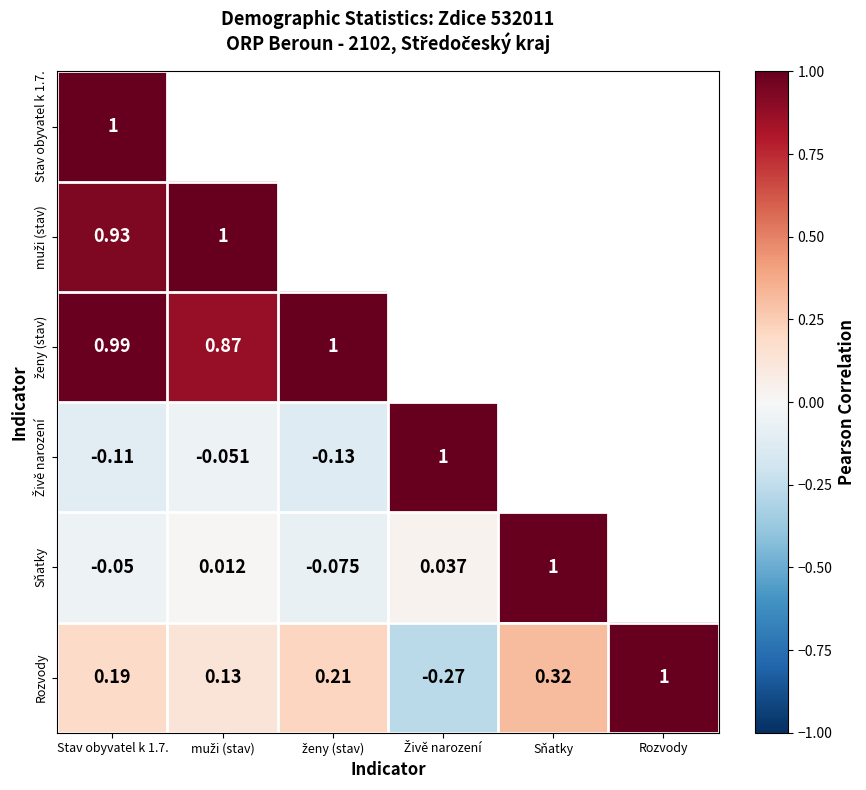

What is the difference between the maximum and minimum values in the Sňatky series?

1.1